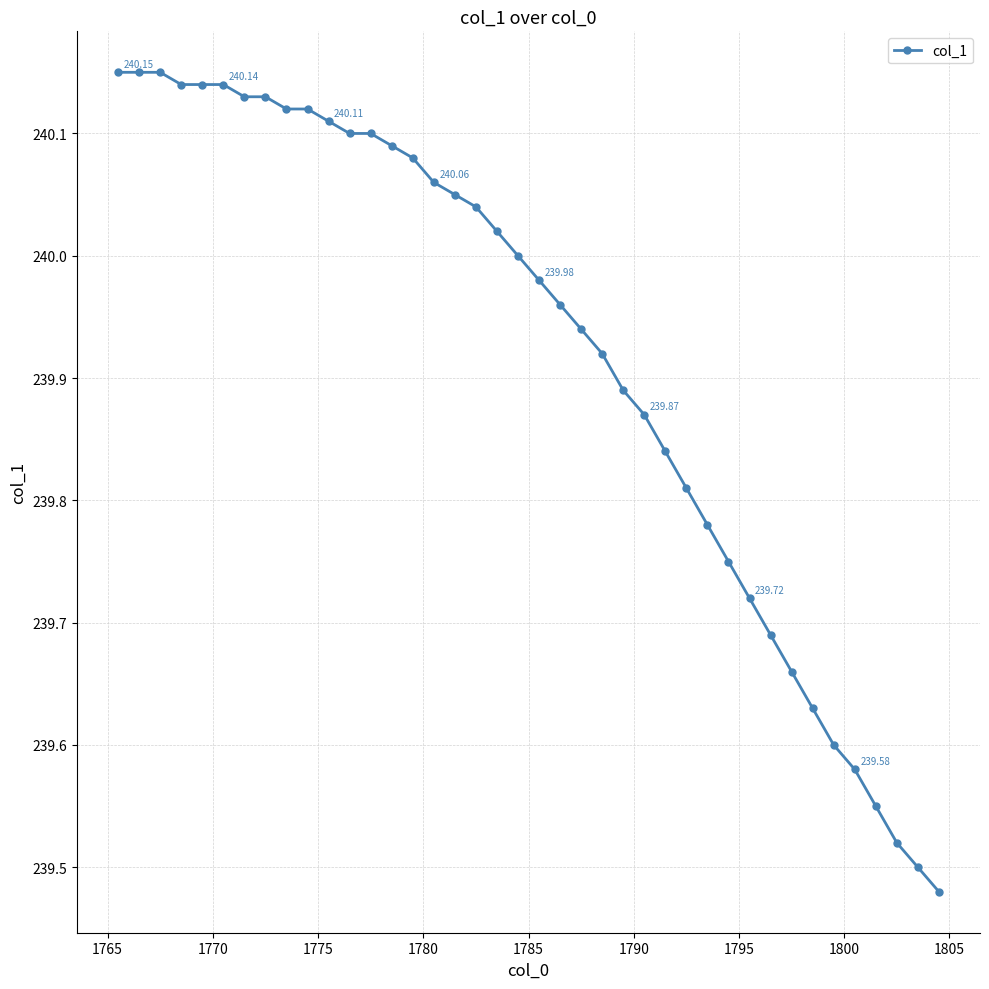

What is the difference between the maximum and minimum values?

0.7